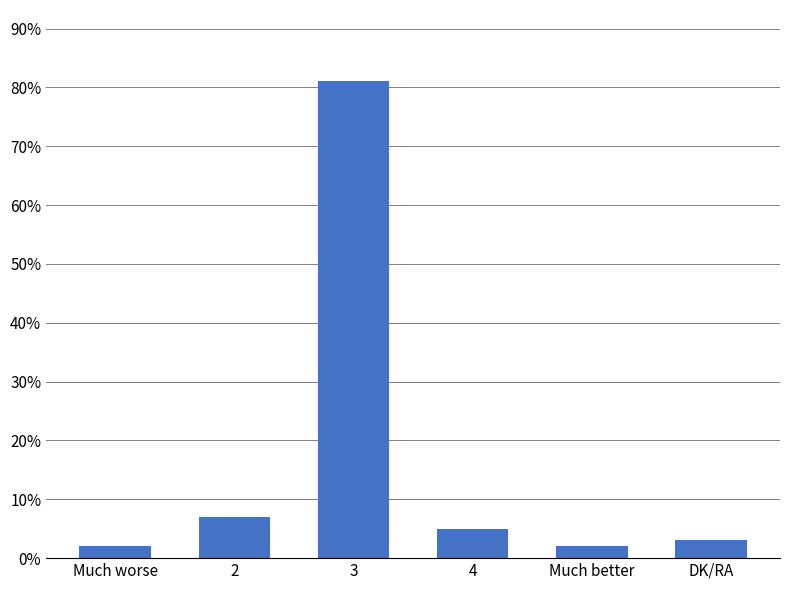

What is the difference between the values at Much worse and DK/RA?

1